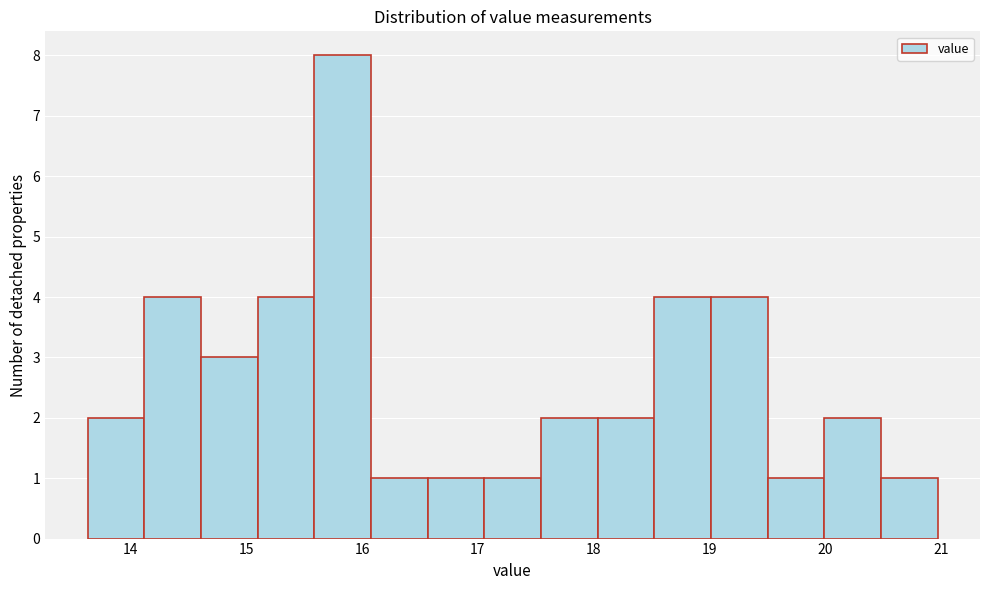

Reading left to right, list every bar in this chart as the range it spans on the x-axis followed by its height. Neither the bar edges nor the heights are printed on the chart, so give them approximately, as read against the axes.

13.6 to 14.1: 2
14.1 to 14.6: 4
14.6 to 15.1: 3
15.1 to 15.6: 4
15.6 to 16.1: 8
16.1 to 16.6: 1
16.6 to 17.1: 1
17.1 to 17.5: 1
17.5 to 18.0: 2
18.0 to 18.5: 2
18.5 to 19.0: 4
19.0 to 19.5: 4
19.5 to 20.0: 1
20.0 to 20.5: 2
20.5 to 21.0: 1